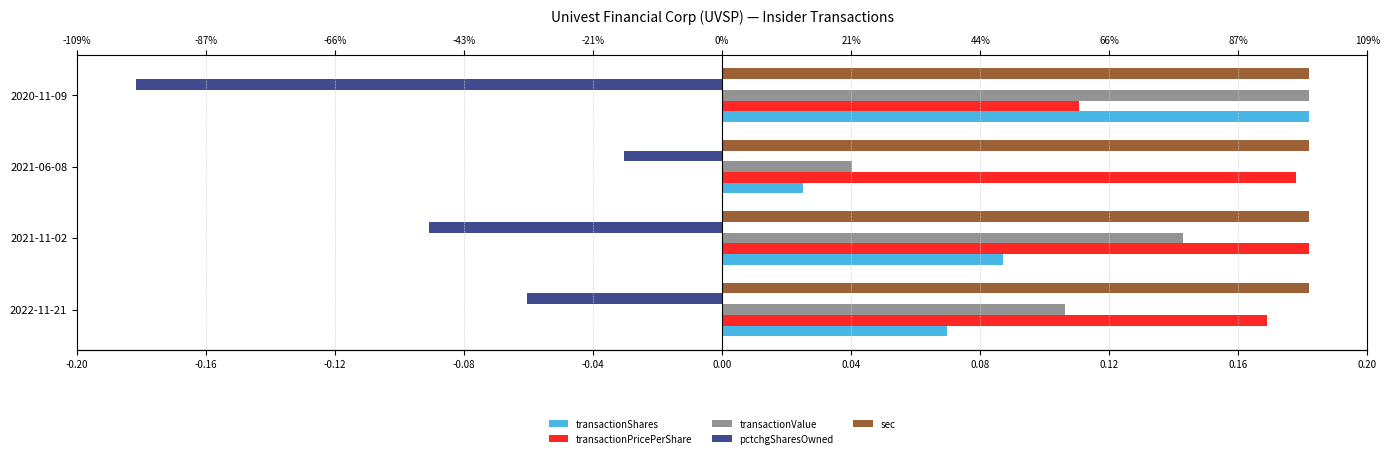

What is the average value of the transactionShares series?

0.1